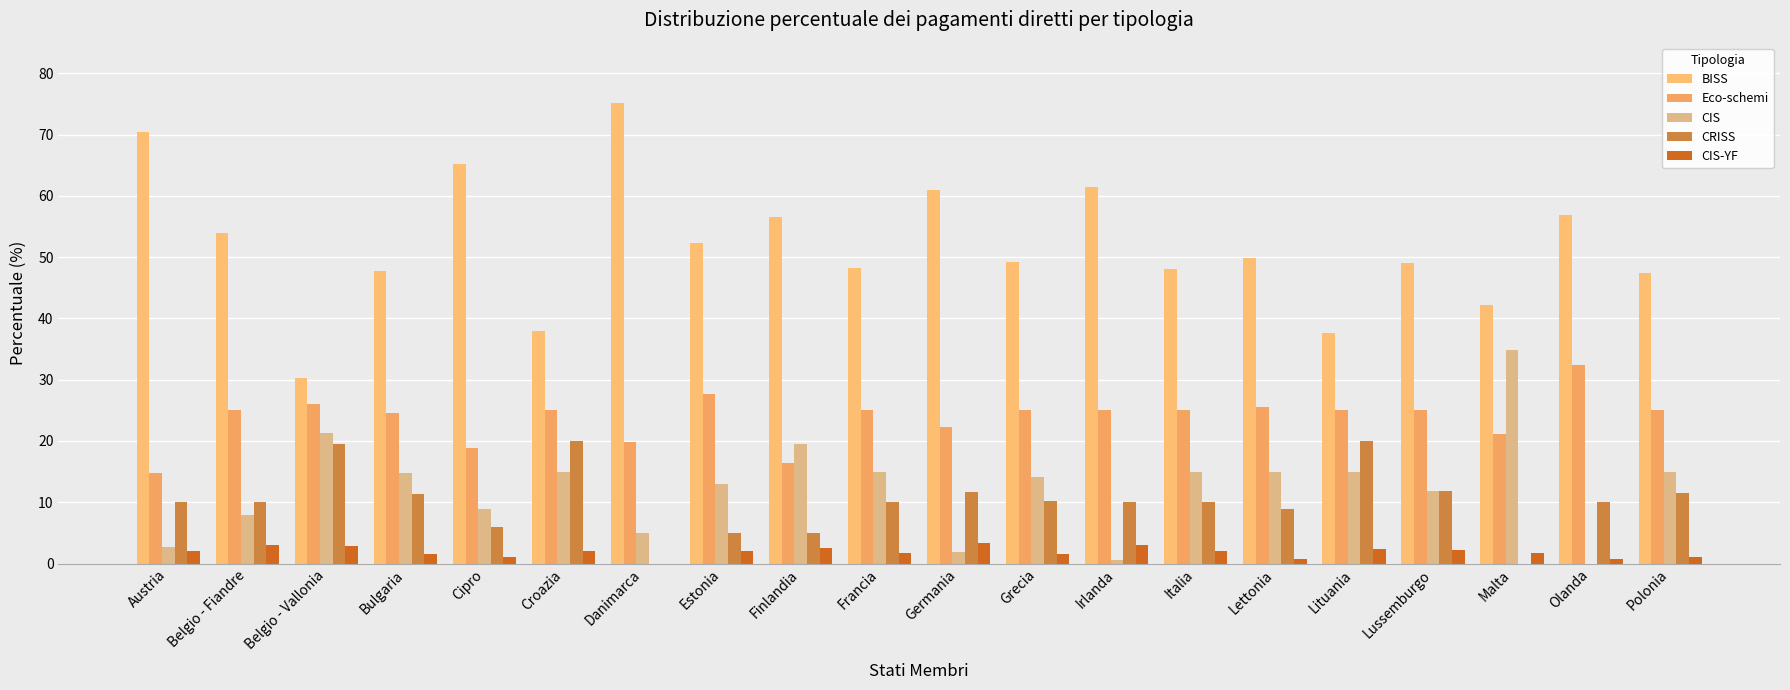

What is the difference between the highest and lowest values at Lettonia?

49.1